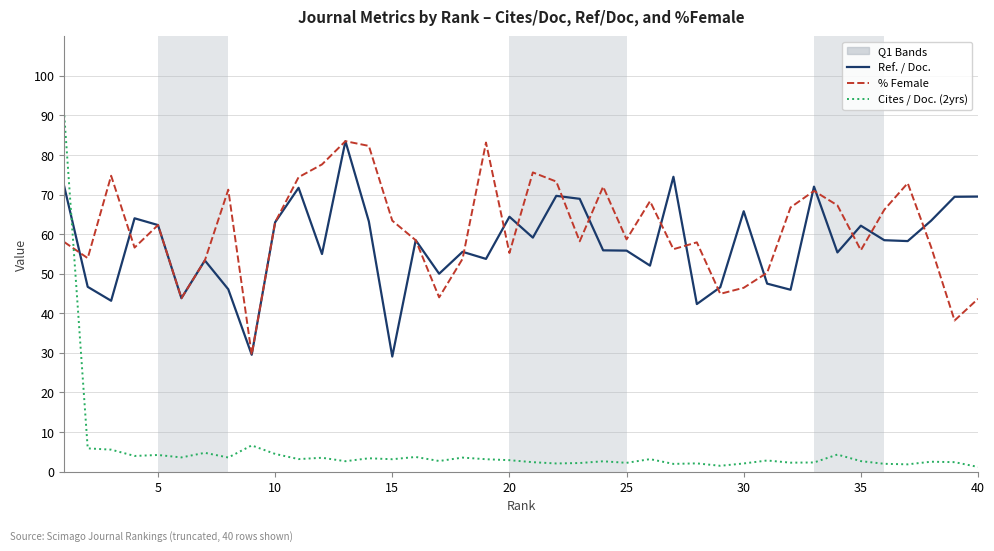

Which series has the widest spread of values?

Cites / Doc. (2yrs)